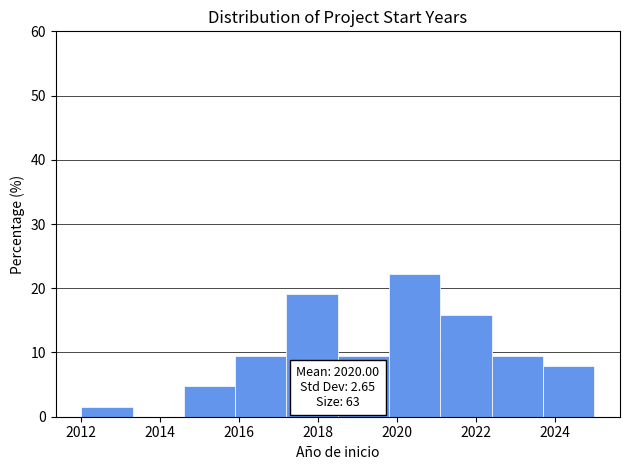

Which range on the x-axis has the tallest bar?

2019.8 to 2021.1